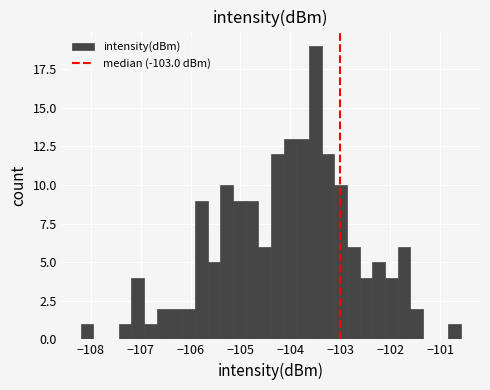

Around what value on the x-axis is the tallest bar? Give the approximate position of its centre, as read against the axis.

-103.5